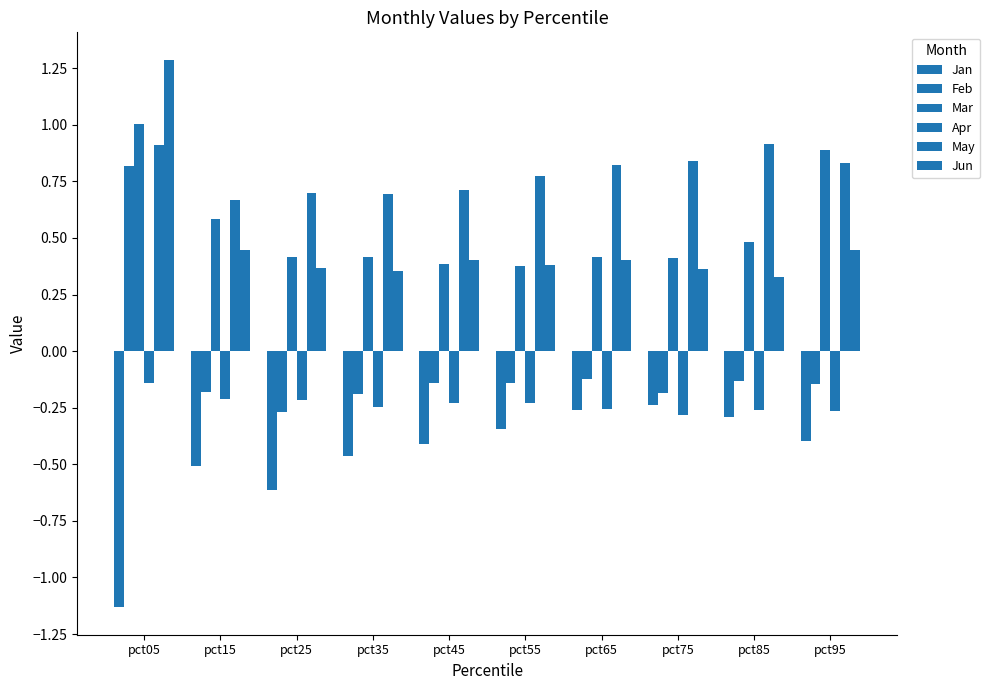

What is the highest value of the Jun series?

1.3